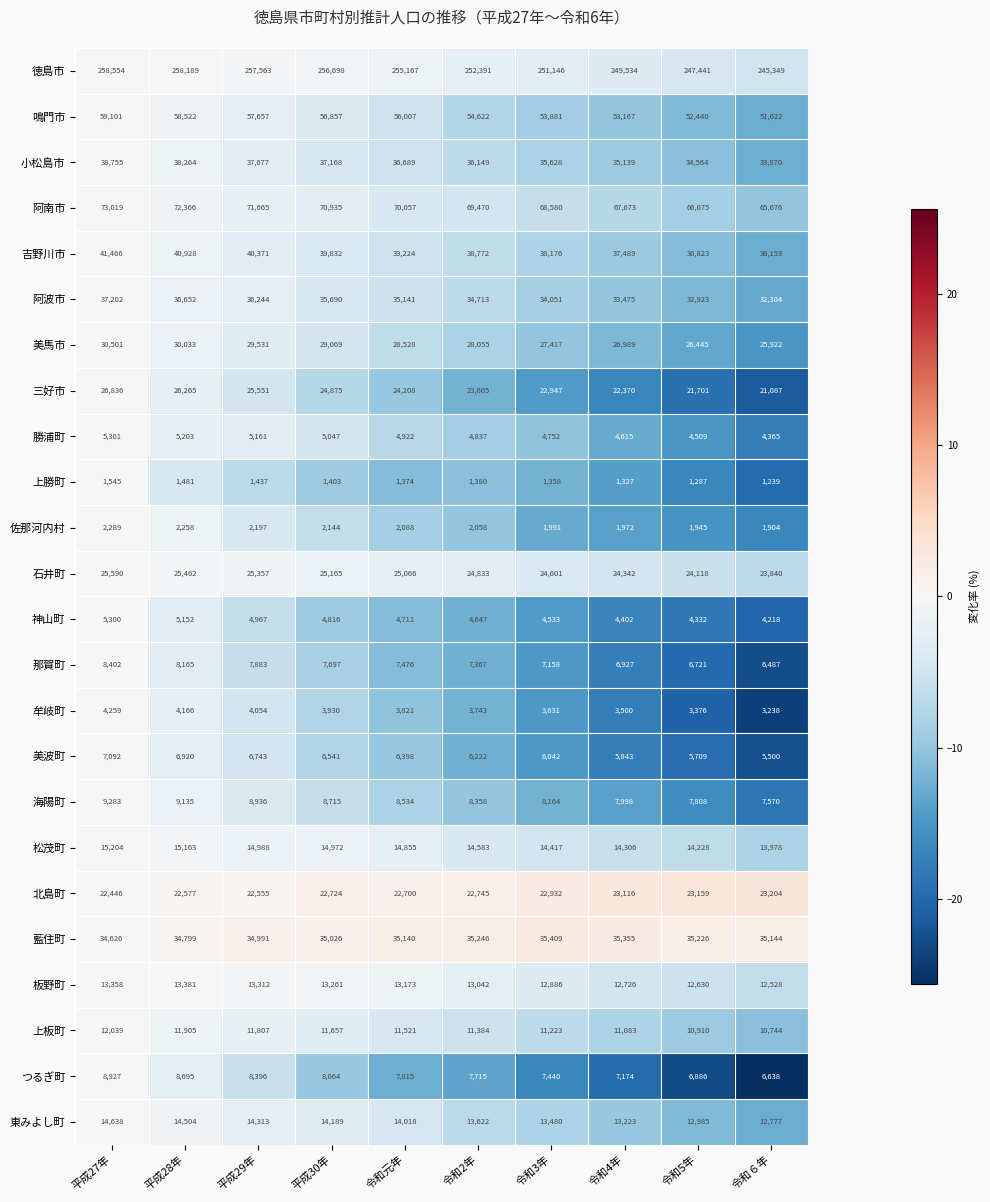

What is the difference between the highest and lowest values at 令和4年?

248207